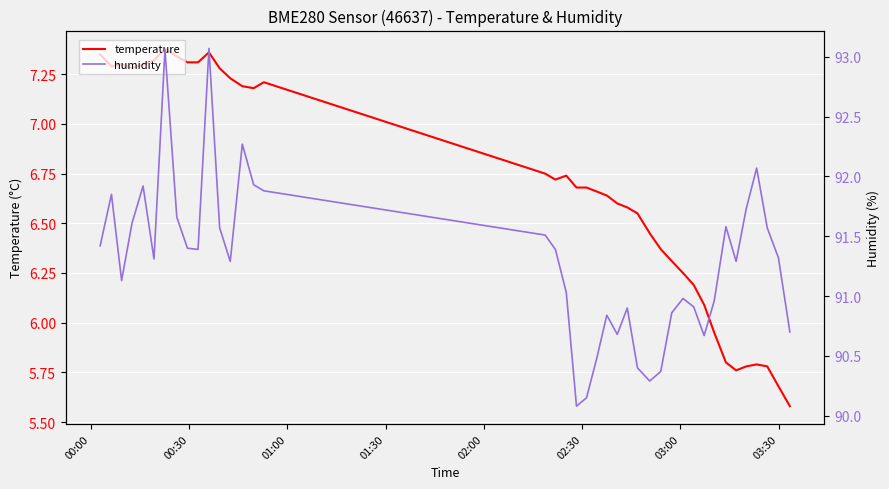

Which series has the widest spread of values?

humidity